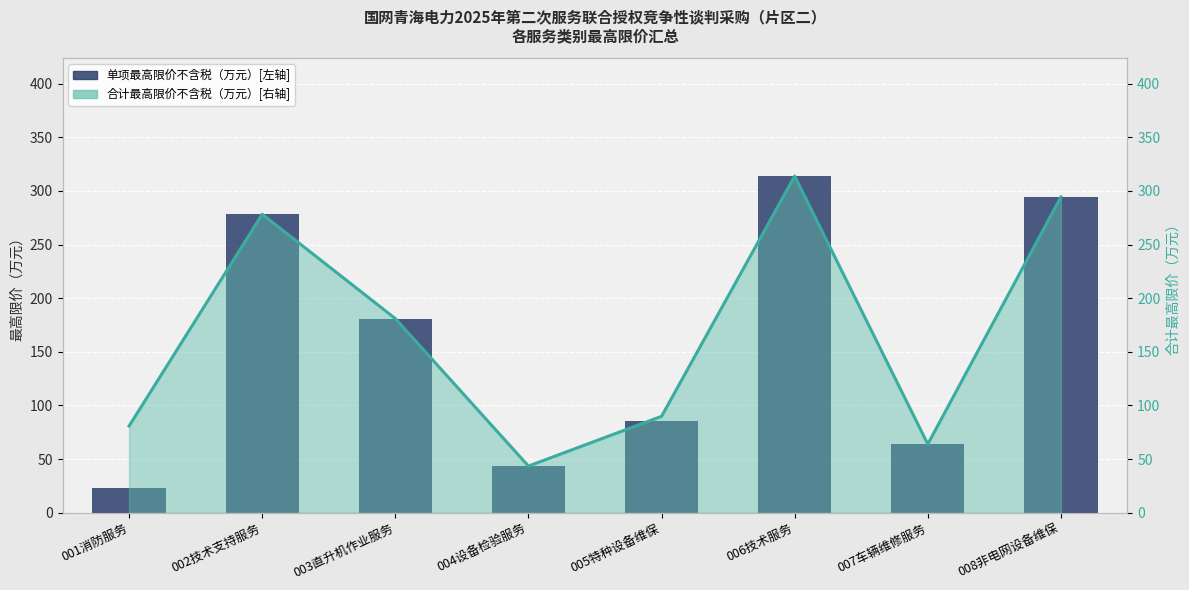

What is the greatest value displayed?

313.9